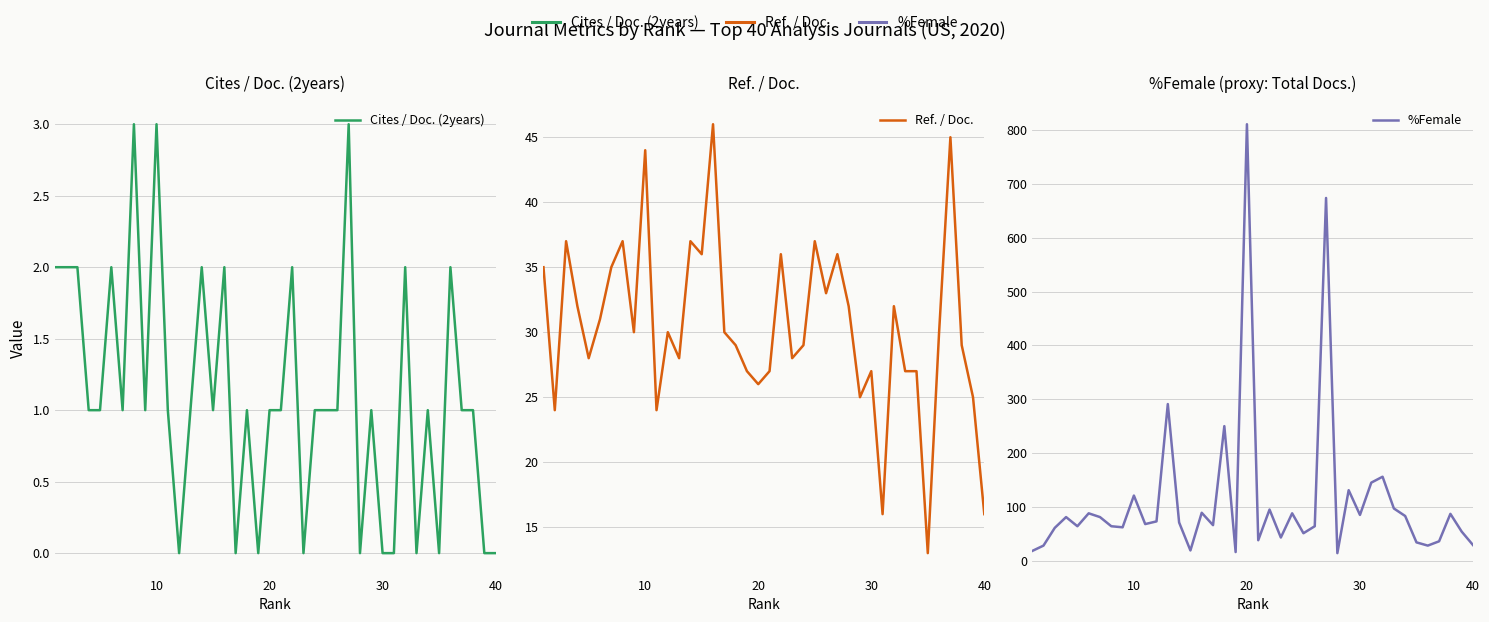

How many intersections are there between %Female and Ref. / Doc.?

9